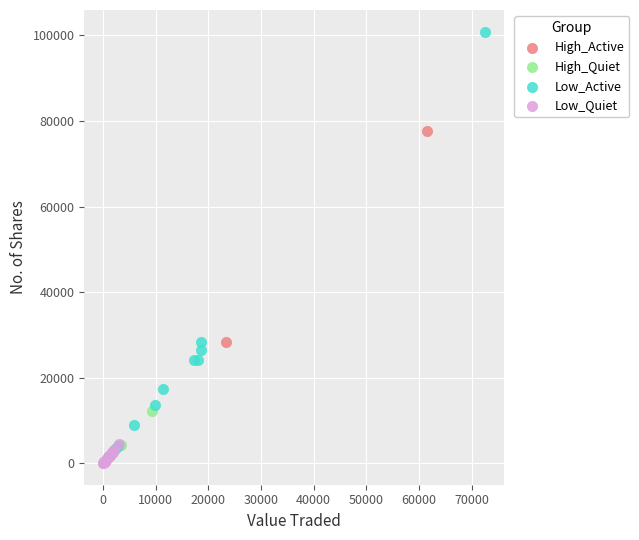

Which series contains the highest Y value?

Low_Active